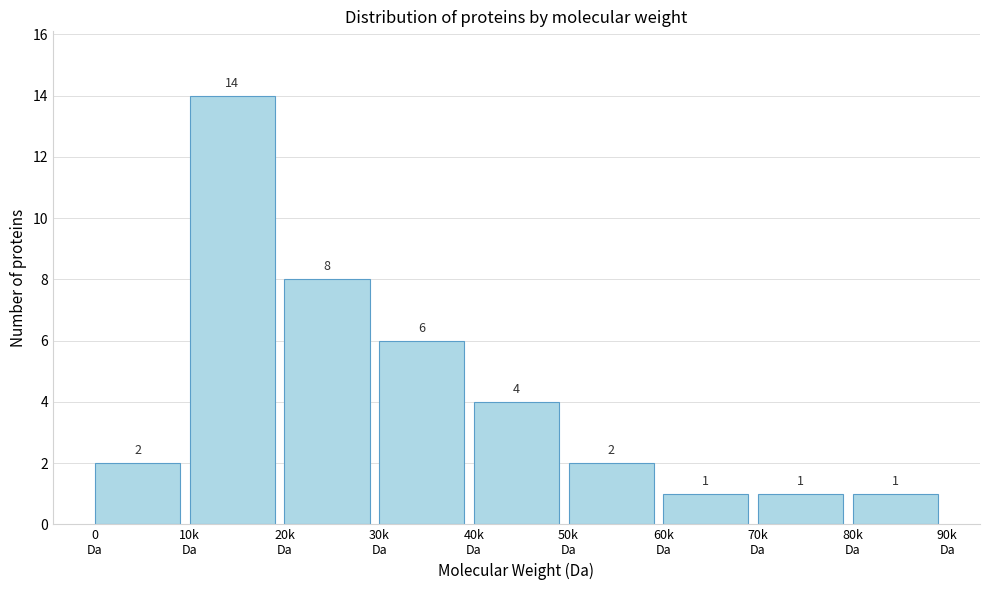

Reading left to right, list all the values displayed in this chart.

2	14	8	6	4	2	1	1	1